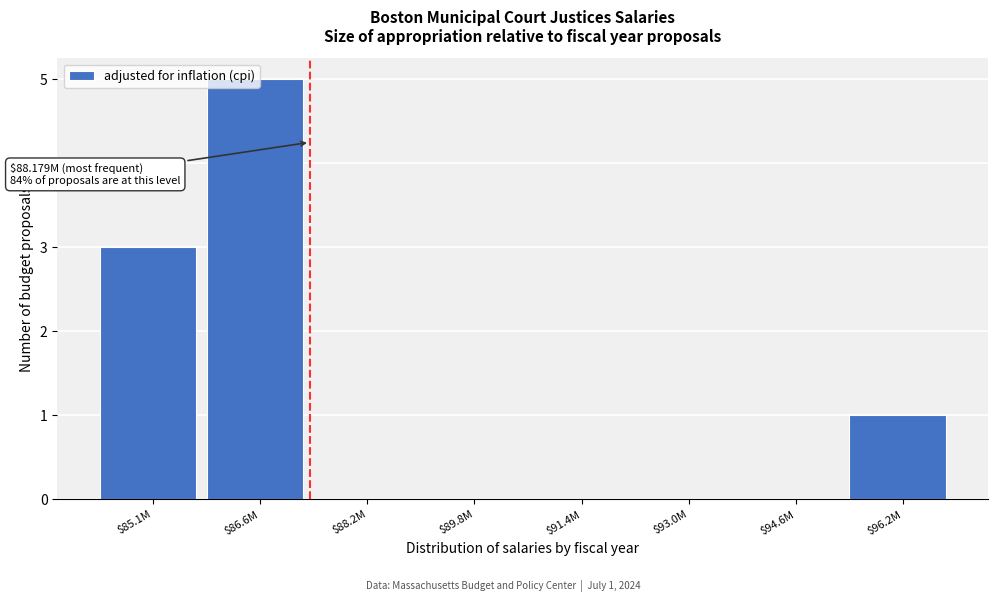

At which category does the chart reach its peak across all series?

$86.6M